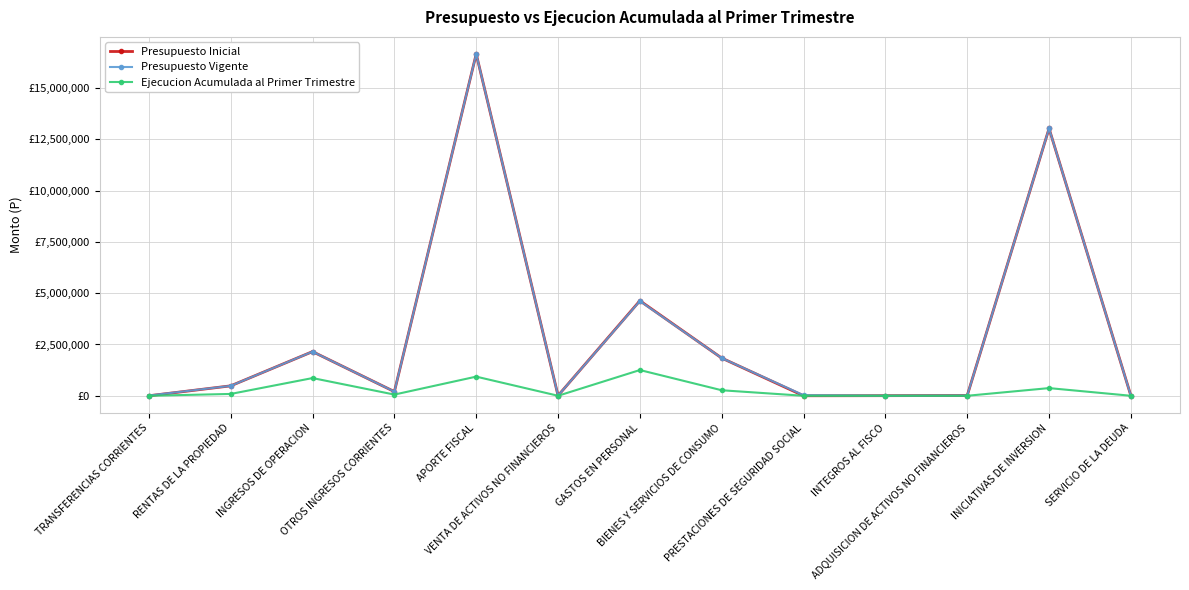

What are all the series names shown in the legend?

Presupuesto Inicial, Presupuesto Vigente, Ejecucion Acumulada al Primer Trimestre